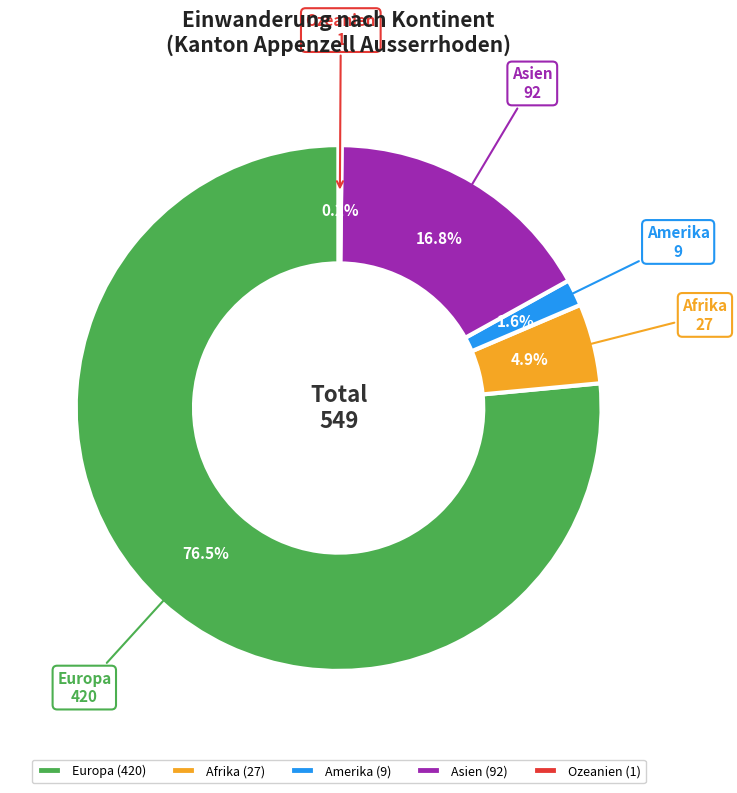

What is the largest slice in the pie chart?

Europa